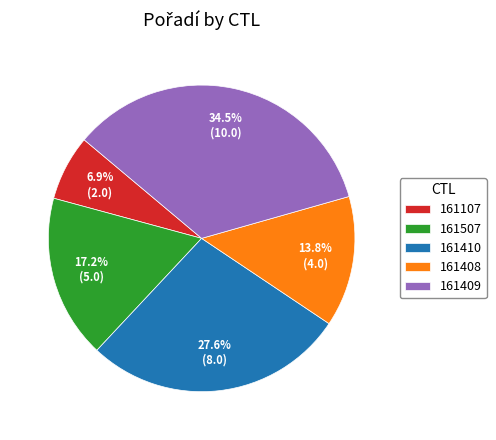

To the nearest percent, what is the difference between the 161410 and 161107 slice percentages?

21%